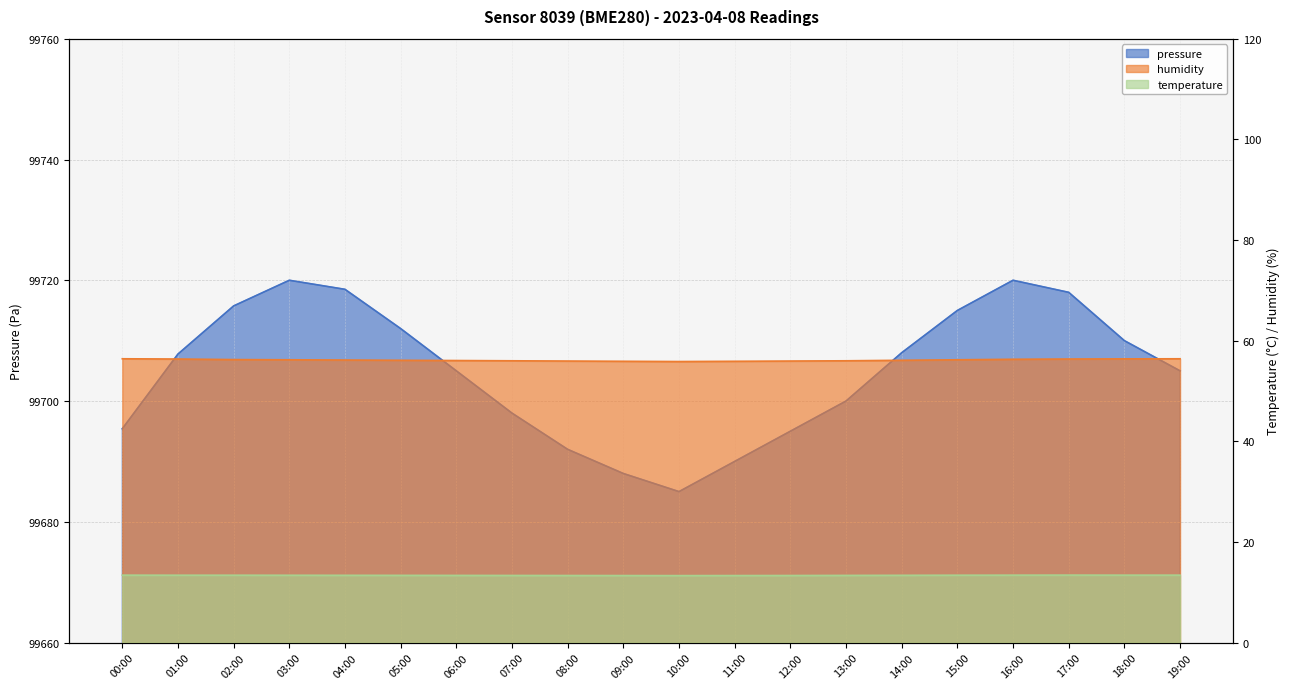

What is the sum of all temperature values?

267.3